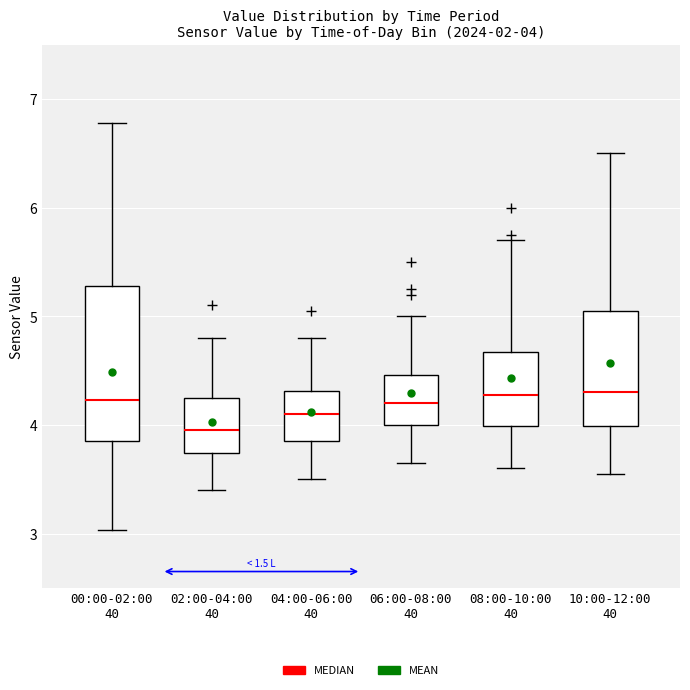

Which box is the tallest, from its lower edge to its upper edge?

00:00-02:00 40